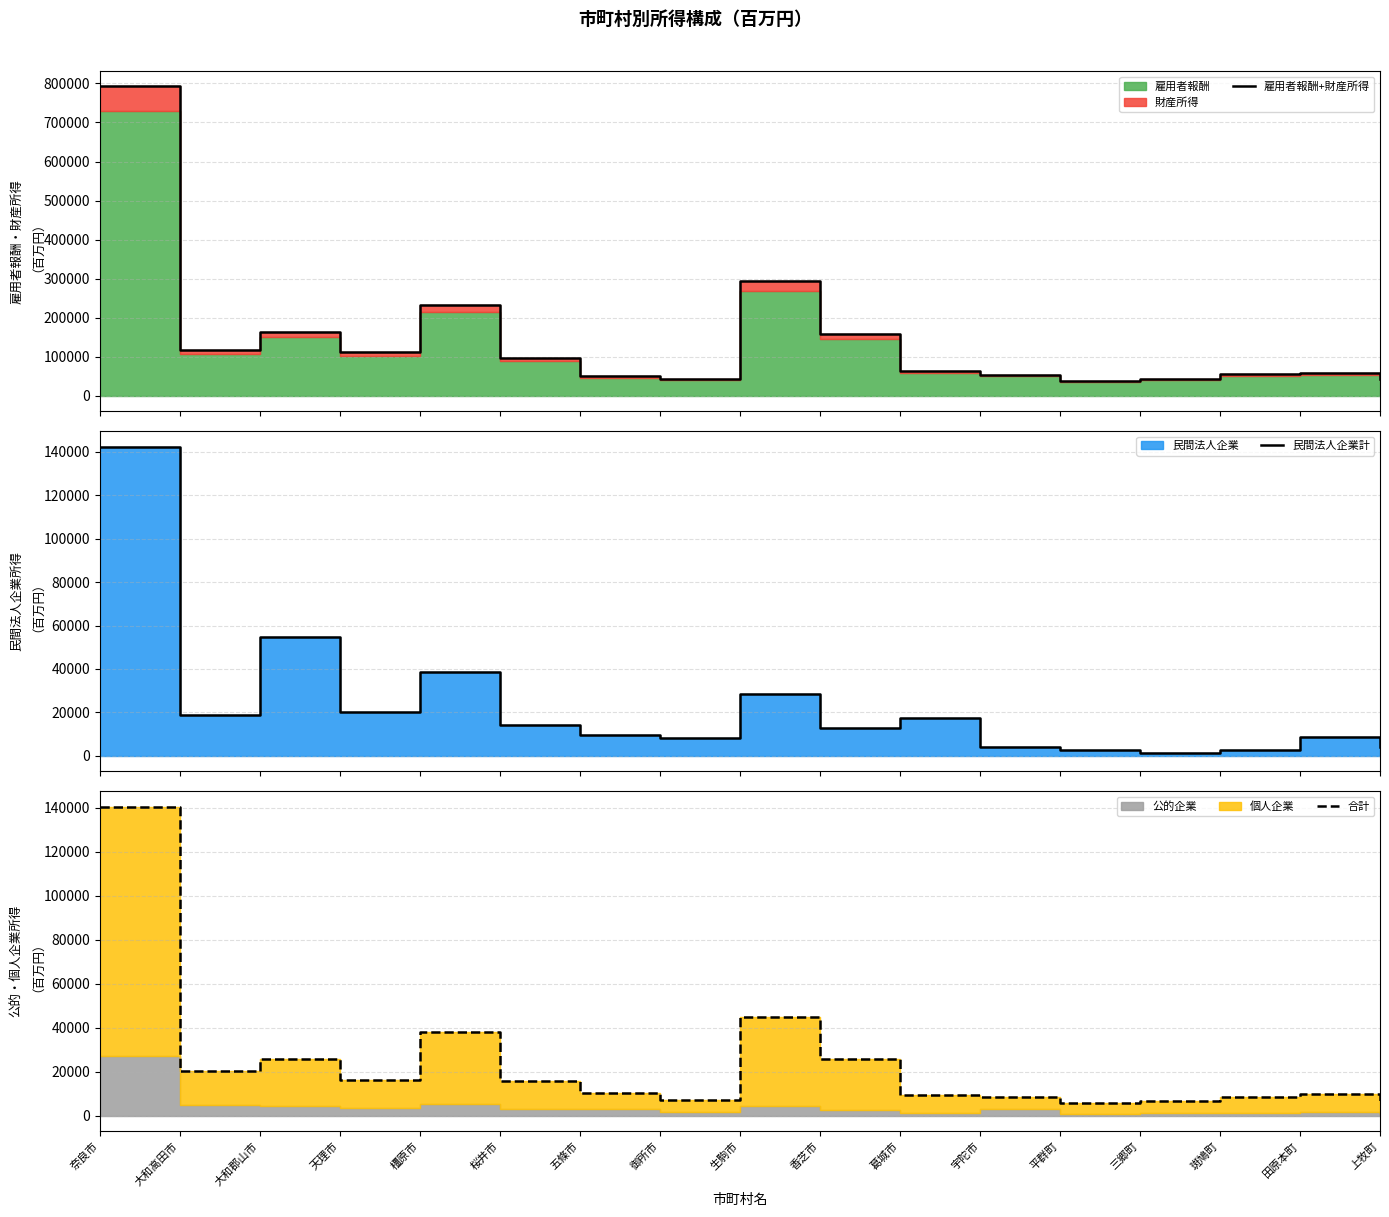

Between 天理市 and 平群町, which is larger?

天理市